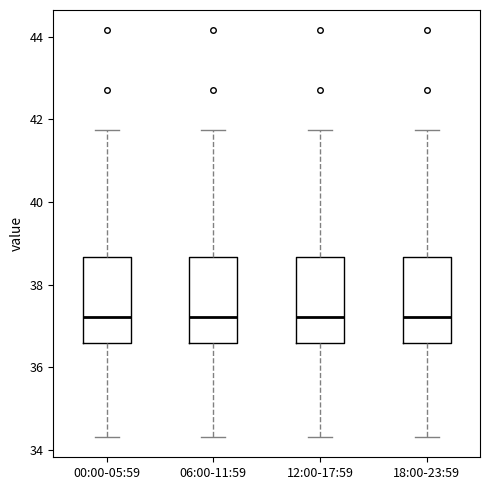

Reading left to right, transcribe this box plot: for each box, give where its median line is, the range the box spans, and where its two whiskers end, as read against the y-axis. The values are not printed on the chart, so give them approximately, as read against the axis.

00:00-05:59: median 37.2, box 36.6 to 38.6, whiskers 34.4 to 41.8
06:00-11:59: median 37.2, box 36.6 to 38.6, whiskers 34.4 to 41.8
12:00-17:59: median 37.2, box 36.6 to 38.6, whiskers 34.4 to 41.8
18:00-23:59: median 37.2, box 36.6 to 38.6, whiskers 34.4 to 41.8